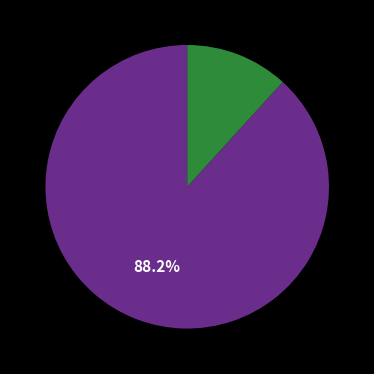

Is there a majority slice in this chart?

Yes